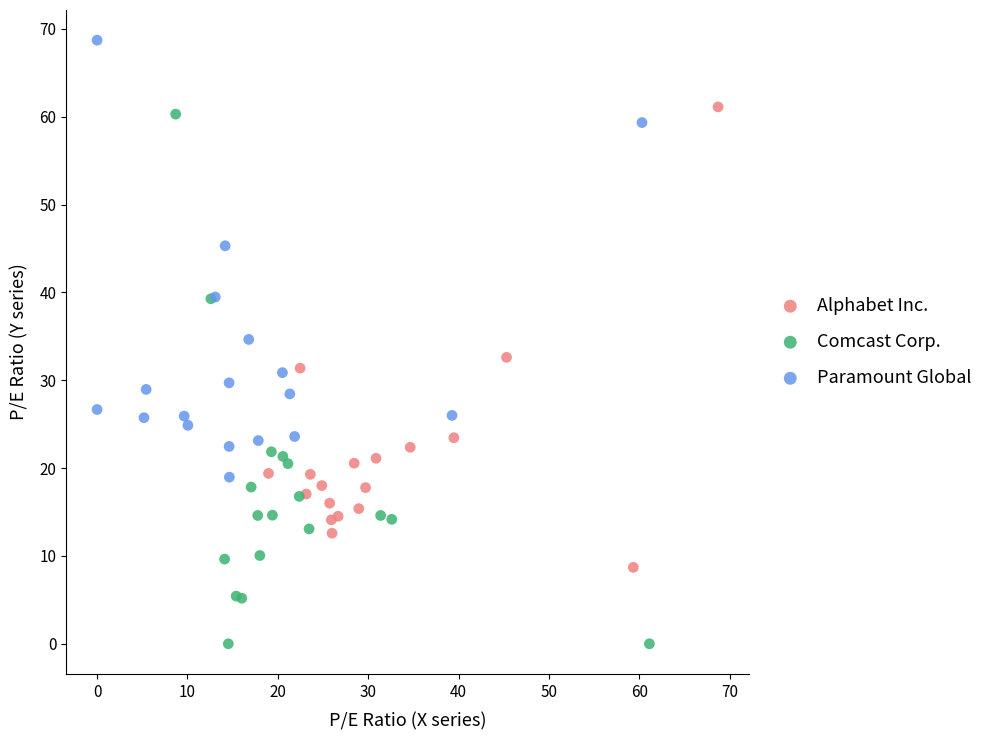

Which series contains the highest Y value?

Paramount Global